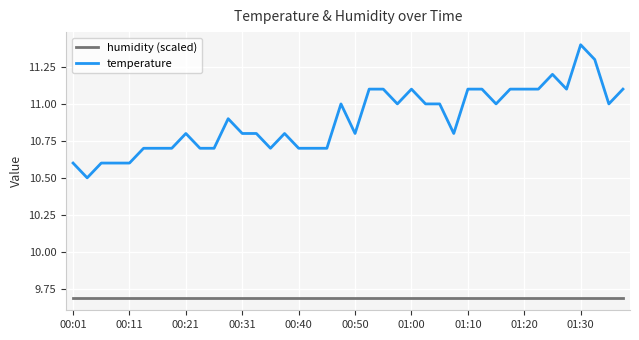

Which series has the largest range (max minus min)?

temperature